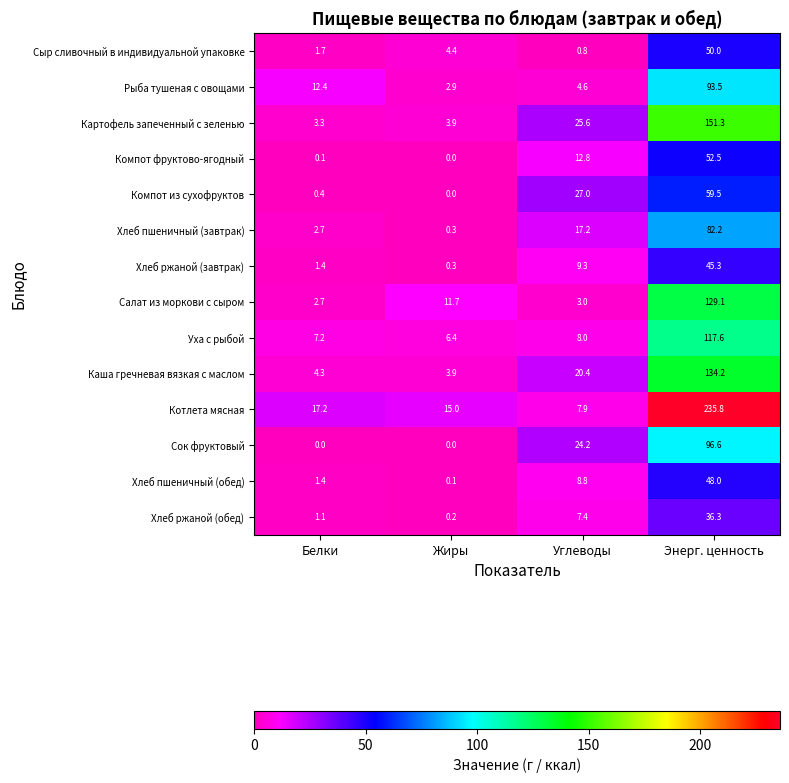

Which series has the largest total across all categories?

Котлета мясная